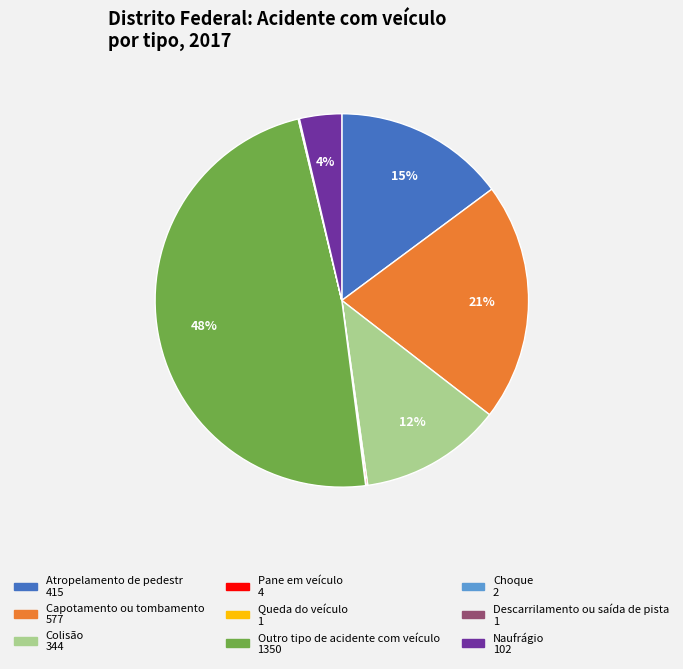

Do Capotamento ou tombamento and Atropelamento de pedestr together represent more than half of the pie?

No